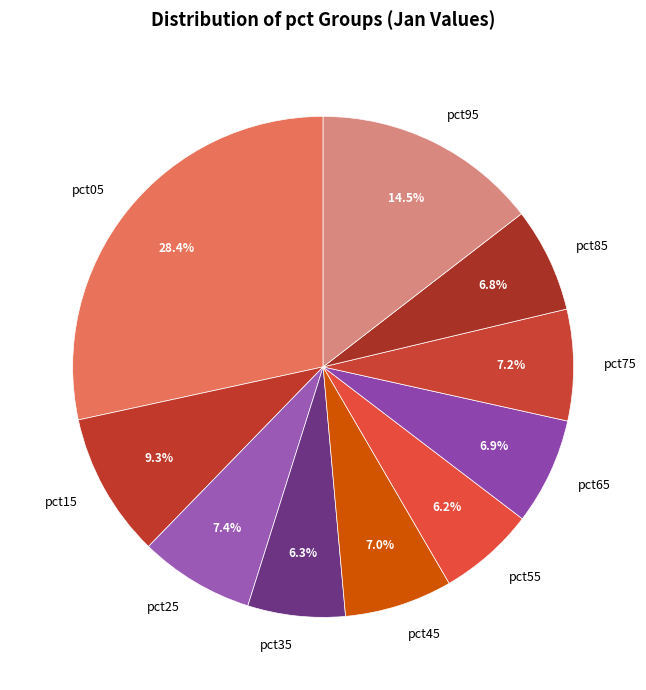

What percentage is NOT represented by pct65?

93.1%